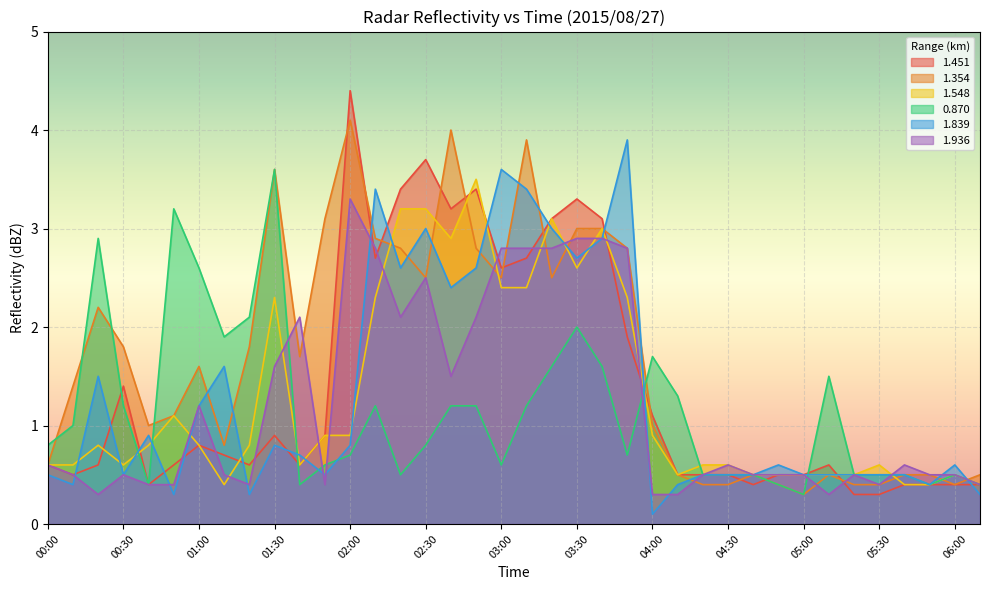

What is the value of the 1.451 point at the 19th from the left?

2.6